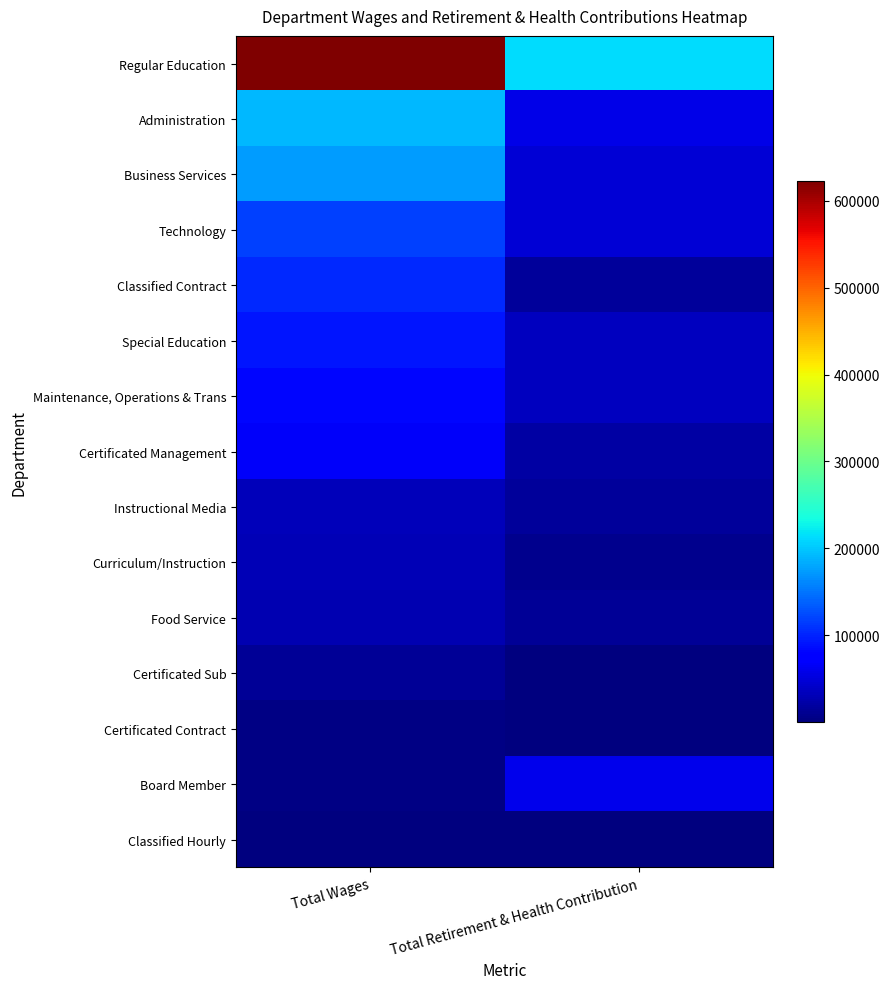

Rank the series by their maximum value, from lowest to highest.

Classified Hourly, Certificated Contract, Certificated Sub, Food Service, Curriculum/Instruction, Instructional Media, Board Member, Certificated Management, Maintenance, Operations & Trans, Special Education, Classified Contract, Technology, Business Services, Administration, Regular Education